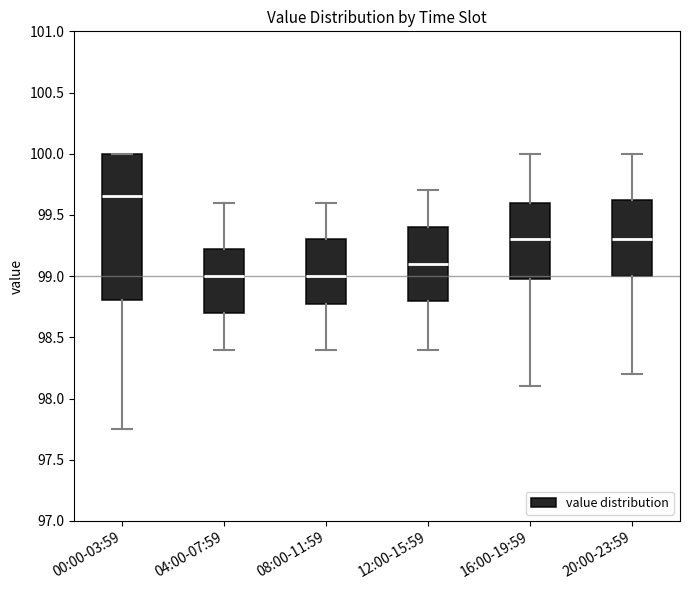

Reading left to right, transcribe this box plot: for each box, give where its median line is, the range the box spans, and where its two whiskers end, as read against the y-axis. The values are not printed on the chart, so give them approximately, as read against the axis.

00:00-03:59: median 99.65, box 98.80 to 100.00, whiskers 97.75 to 100.00
04:00-07:59: median 99.00, box 98.70 to 99.25, whiskers 98.40 to 99.60
08:00-11:59: median 99.00, box 98.80 to 99.30, whiskers 98.40 to 99.60
12:00-15:59: median 99.10, box 98.80 to 99.40, whiskers 98.40 to 99.70
16:00-19:59: median 99.30, box 99.00 to 99.60, whiskers 98.10 to 100.00
20:00-23:59: median 99.30, box 99.00 to 99.65, whiskers 98.20 to 100.00